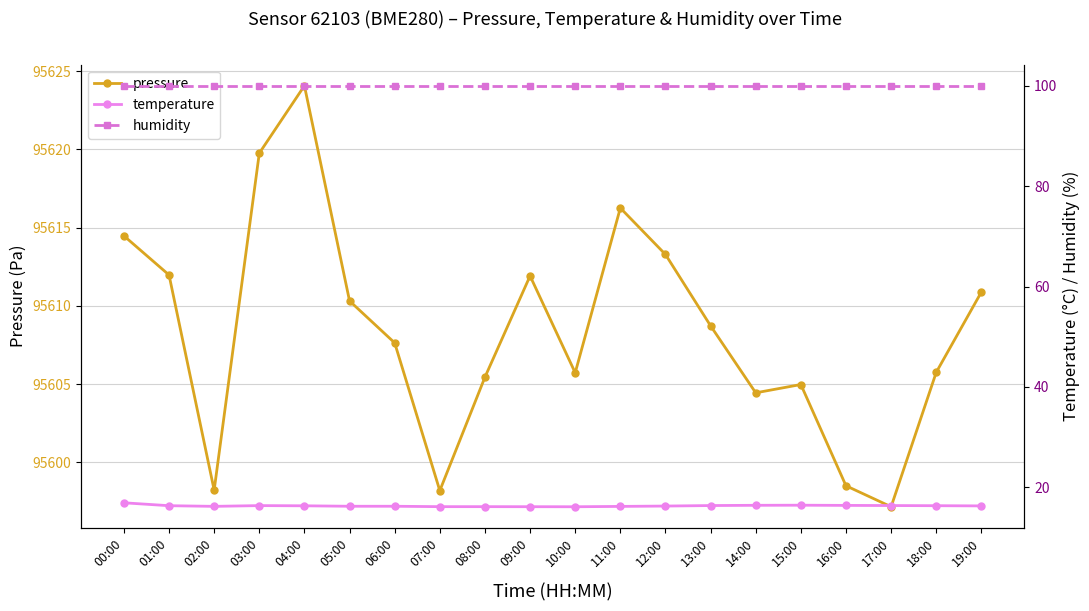

Does the chart have visible grid lines?

Yes